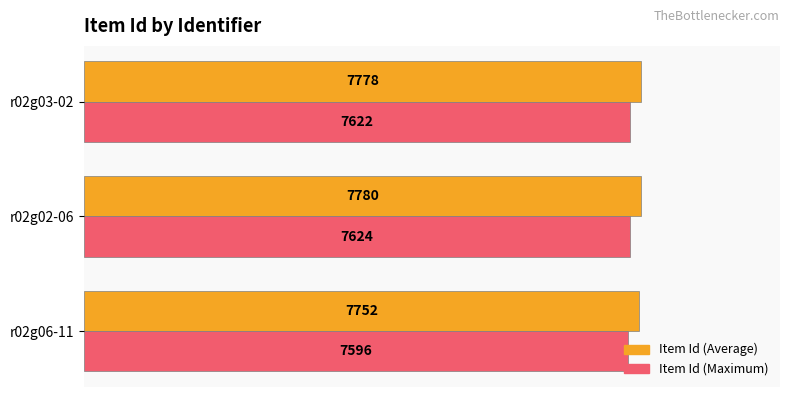

Which series has the widest spread of values?

Item Id (Average)